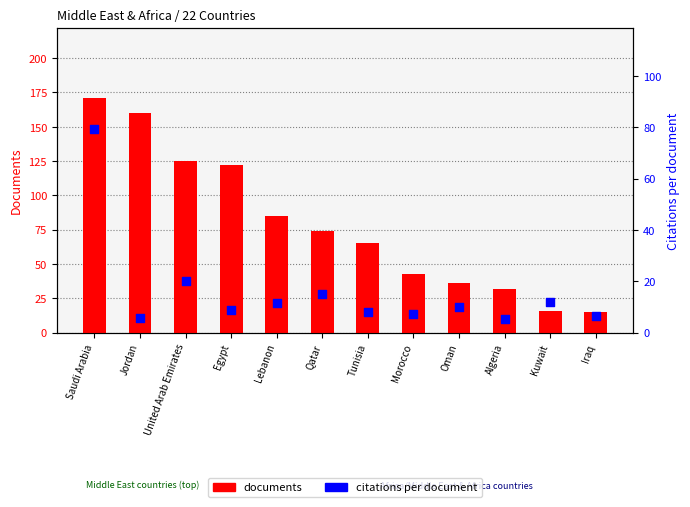

At which category is the sum across all series the highest?

Saudi Arabia